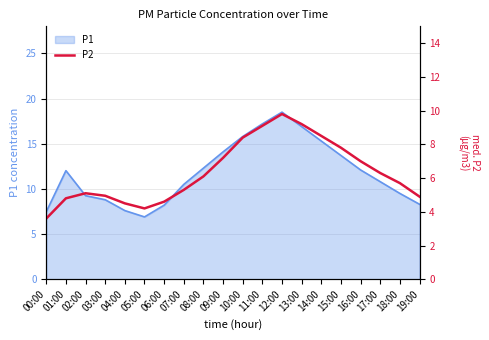

What is the change in value from 17:00 to 18:00?

-0.6